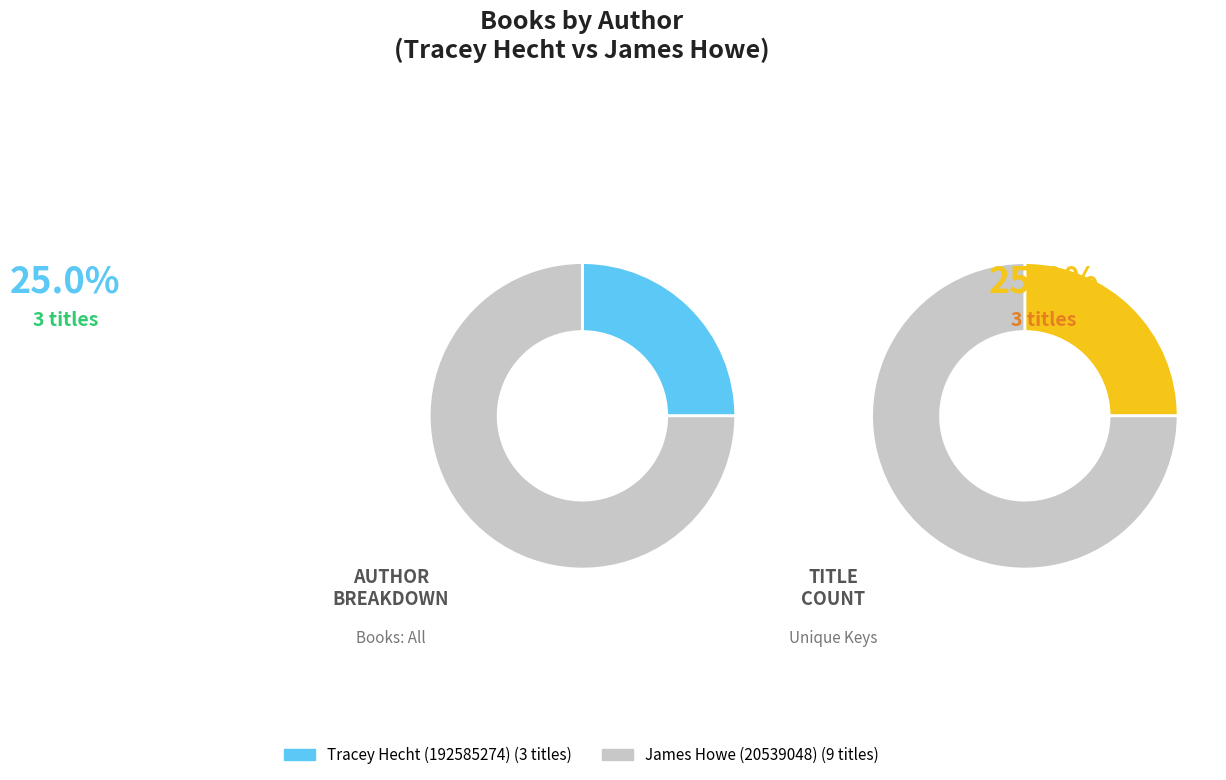

What is the smallest slice in the pie chart?

Tracey Hecht (192585274)